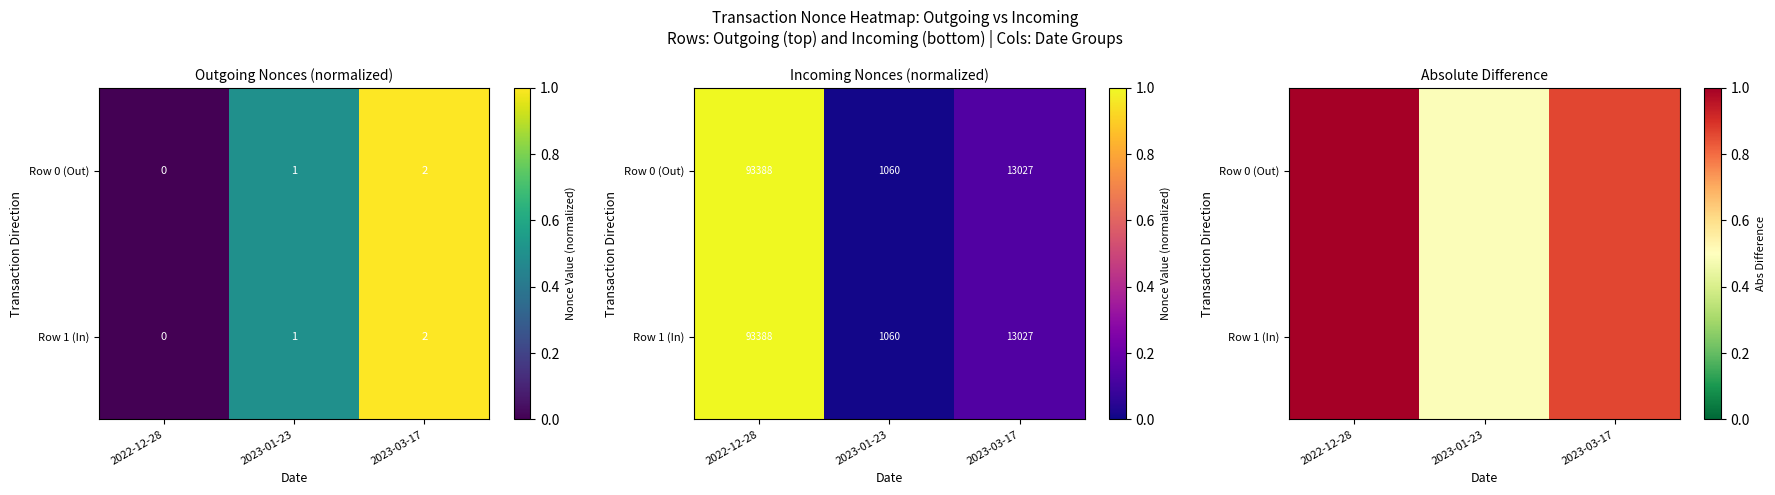

What is the minimum value shown in the chart?

0.5